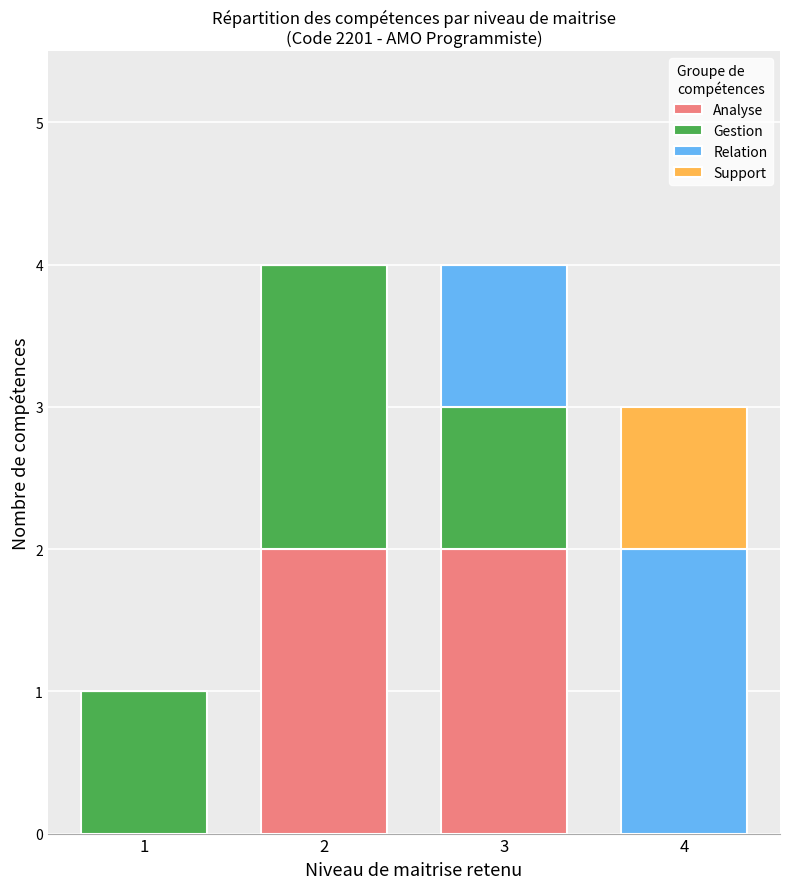

Reading left to right, list the values for the Analyse series.

1=0	2=2	3=2	4=0